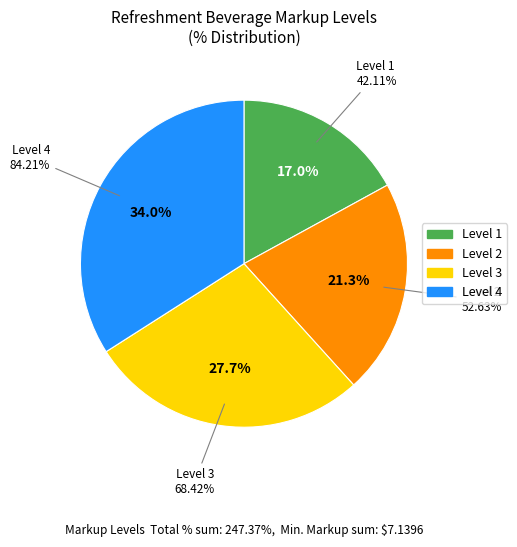

Is it true that Level 3 is 28% of the pie?

True